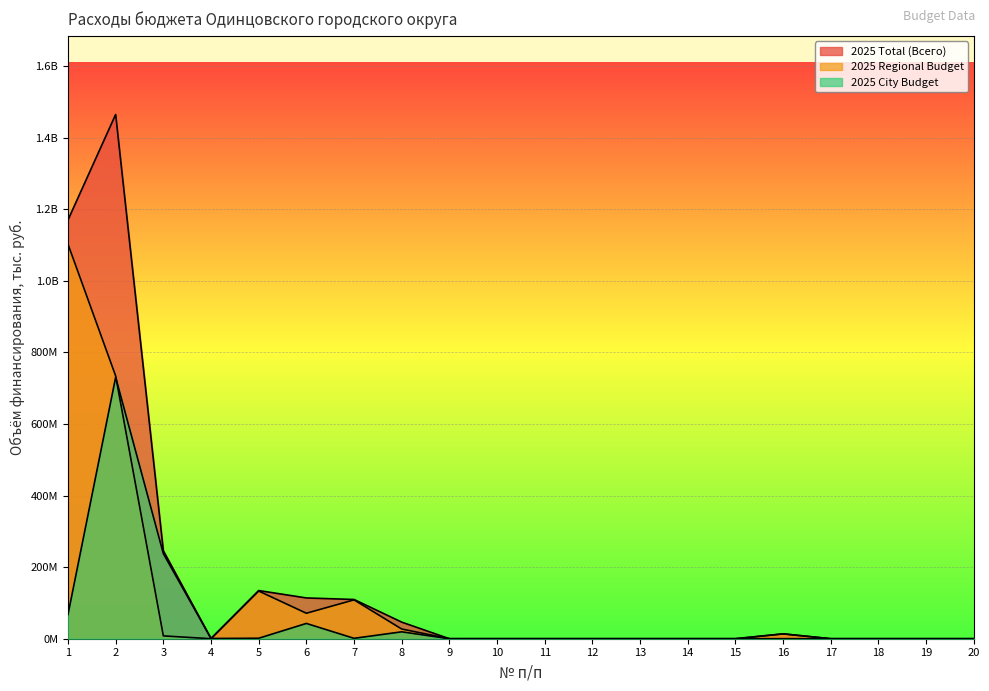

Where do 2025 Regional Budget and 2025 City Budget first cross each other?

2 and 3